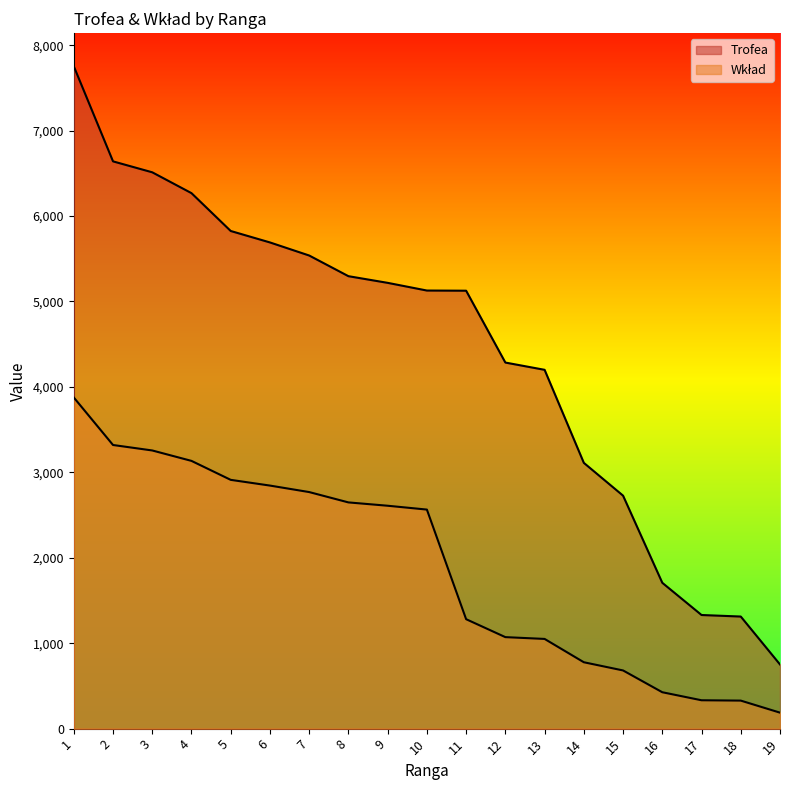

Reading left to right, extract all data points from this chart.

Trofea: 7753	6640	6512	6268	5825	5691	5538	5296	5218	5128	5126	4285	4200	3111	2727	1707	1330	1312	751
Wkład: 3876	3320	3256	3134	2912	2845	2769	2648	2609	2564	1281	1071	1050	777	681	426	332	328	187